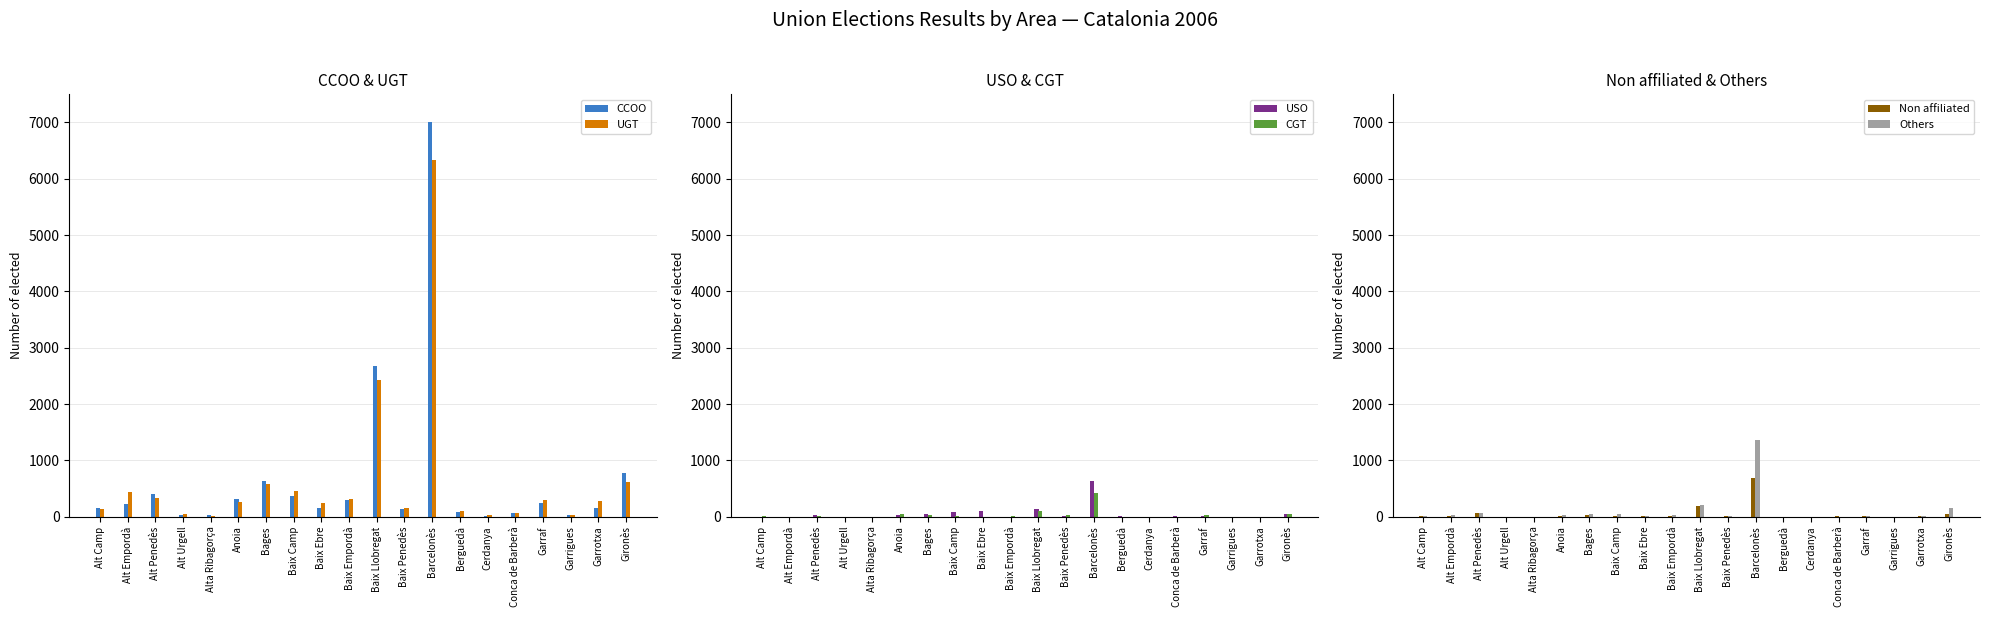

How many data points in USO are less than 5?

10